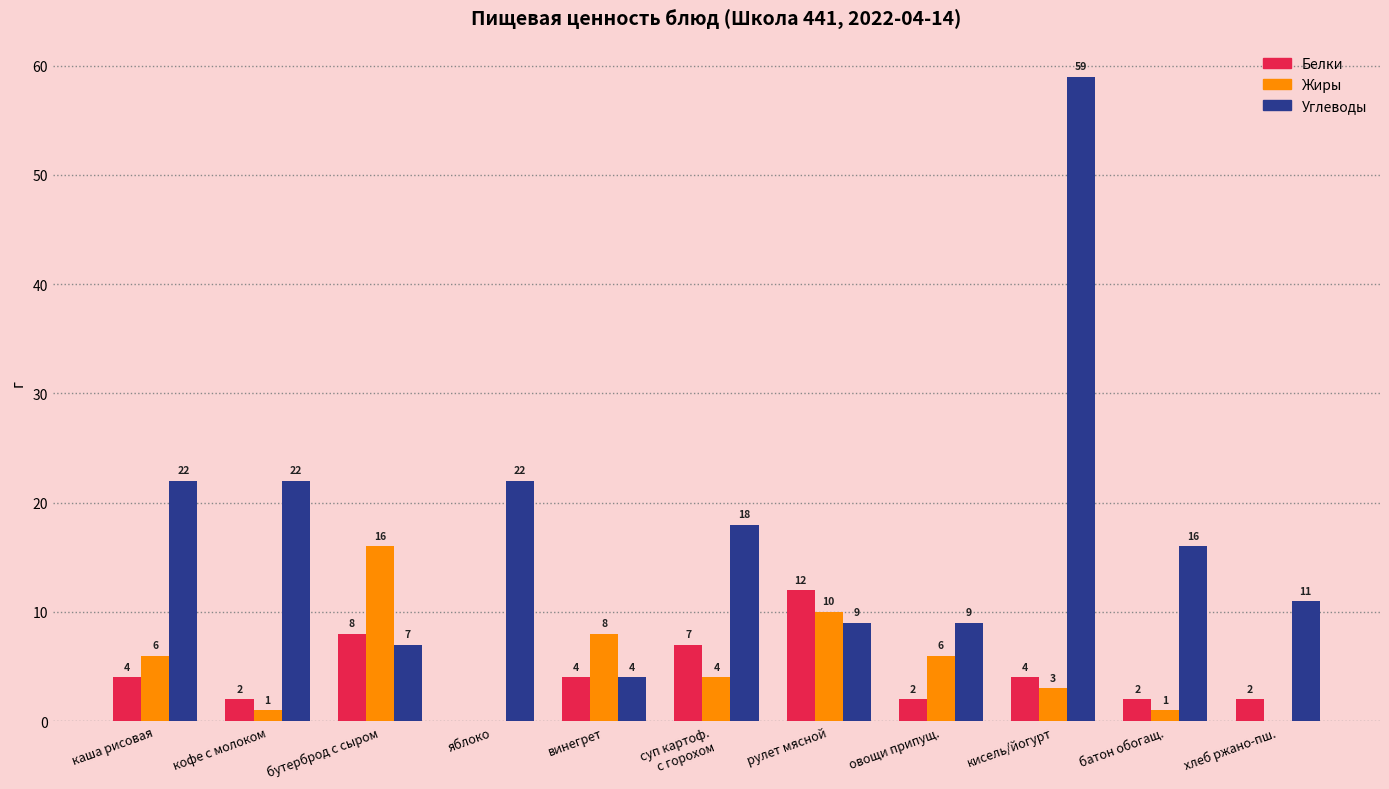

Which series has the largest range (max minus min)?

Углеводы